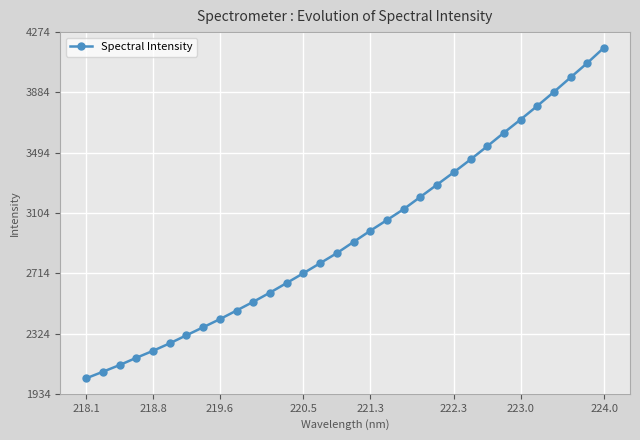

How many lines are shown in the chart?

1